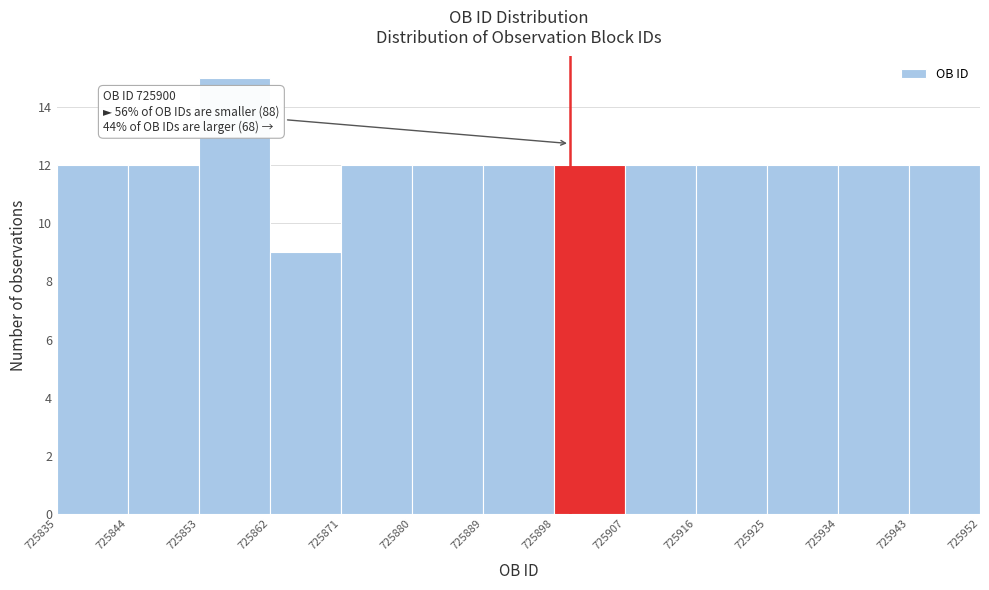

Over which range of the x-axis is the bar tallest?

725853 to 725862